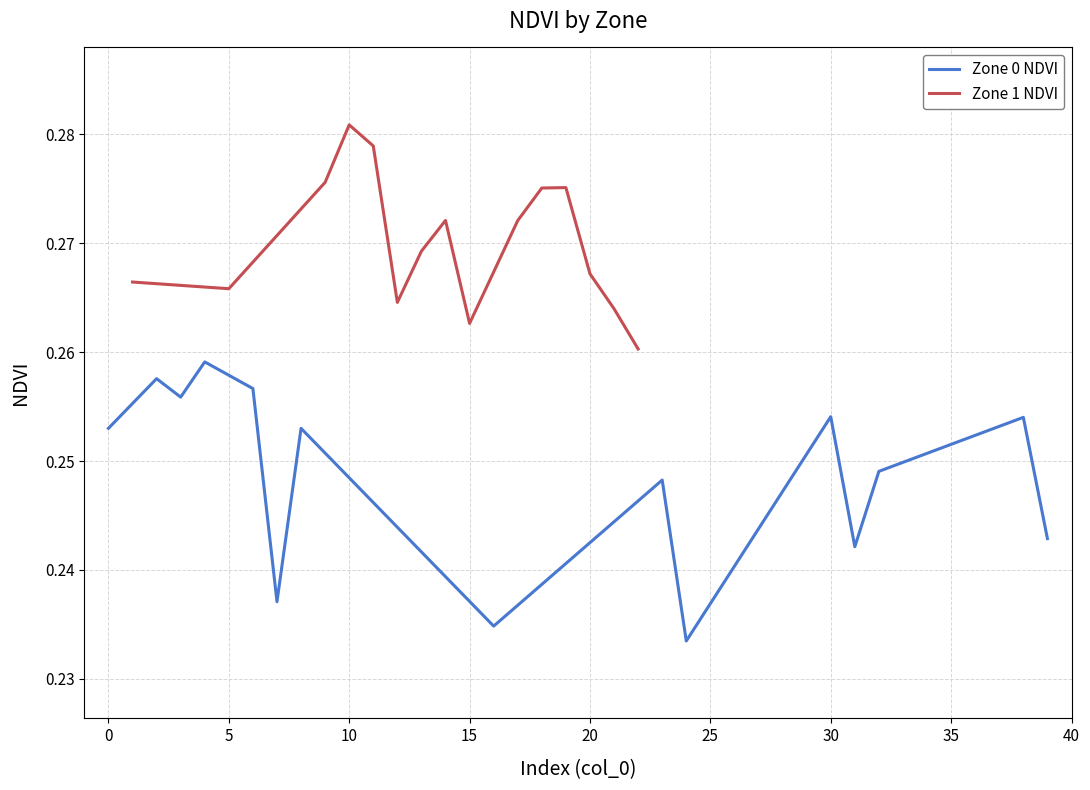

What is the sum of the Zone 0 NDVI values at 5 and 0?

0.5